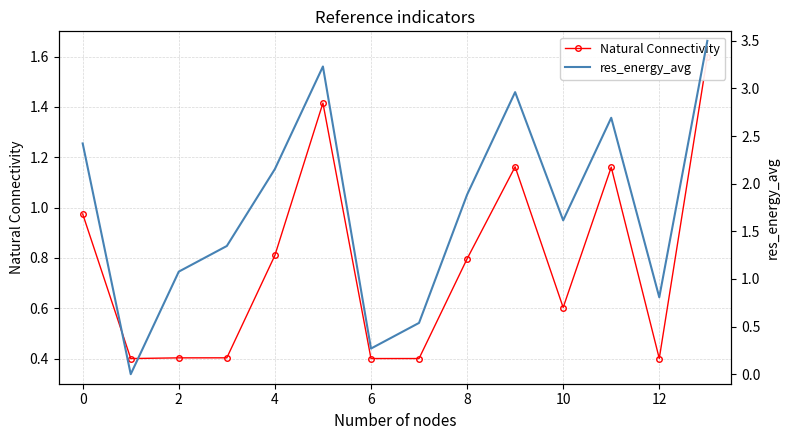

Rank the series by their maximum value, from highest to lowest.

res_energy_avg, Natural Connectivity